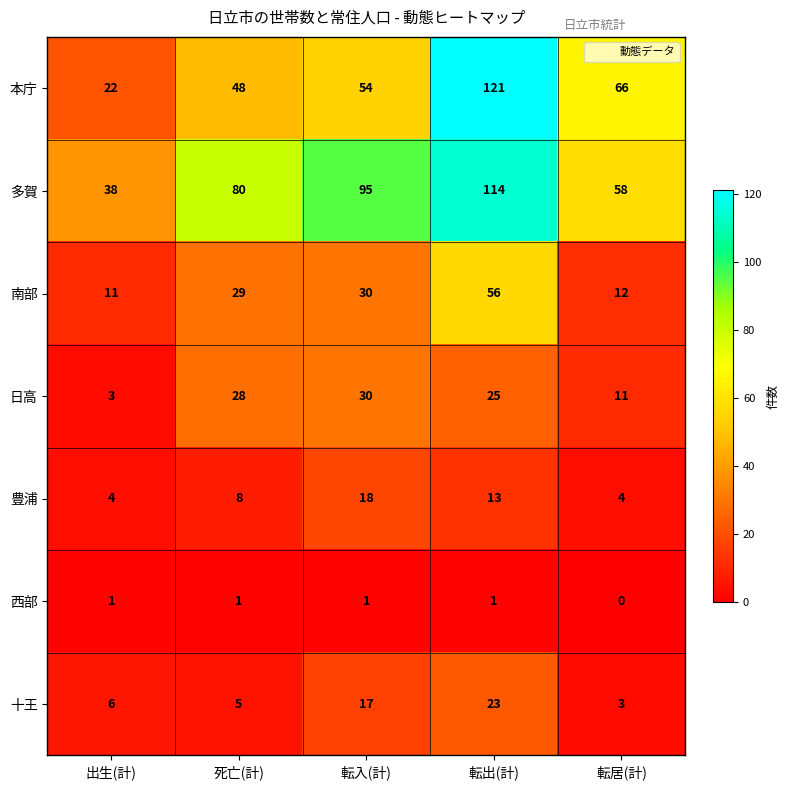

What is the difference between the second highest and second lowest values in the 南部 series?

18